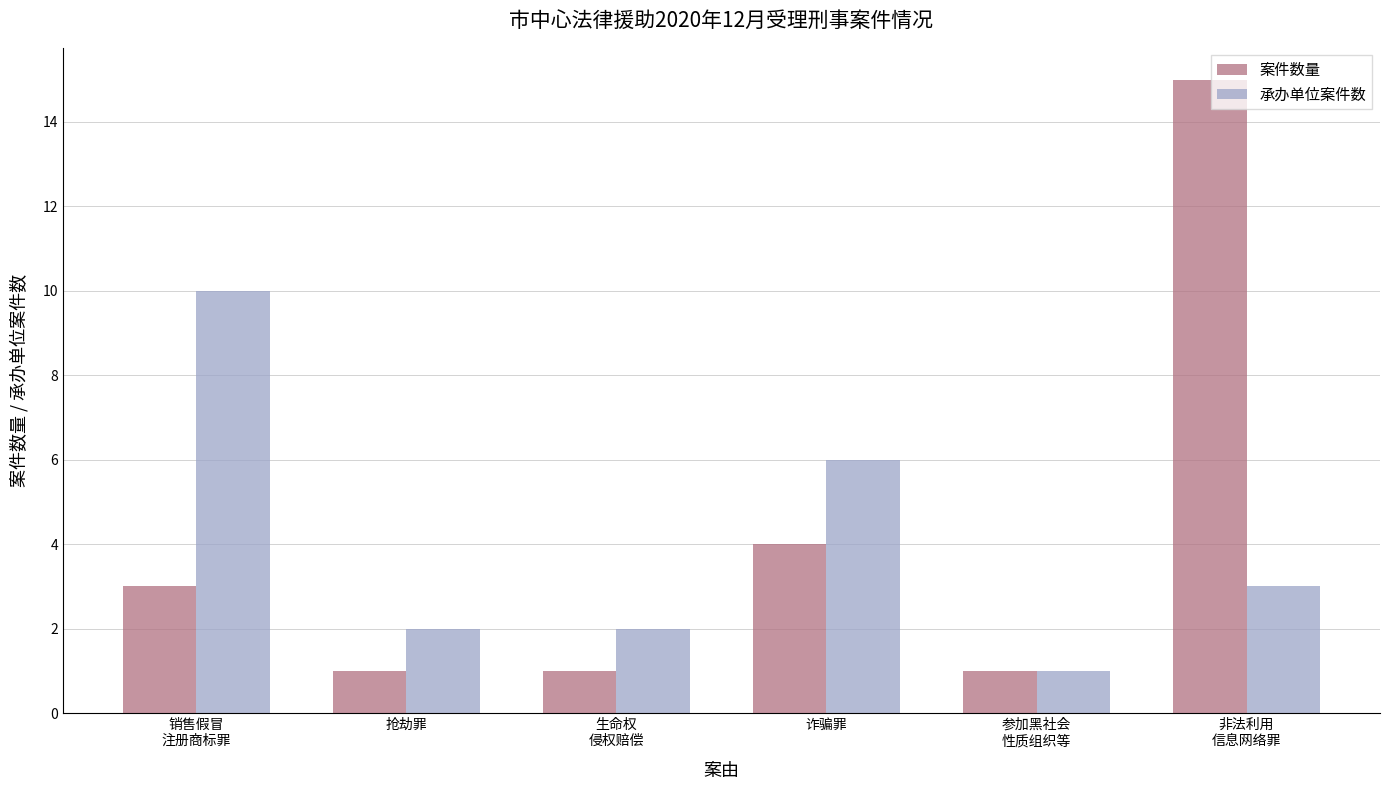

Count the number of data series in this chart.

2